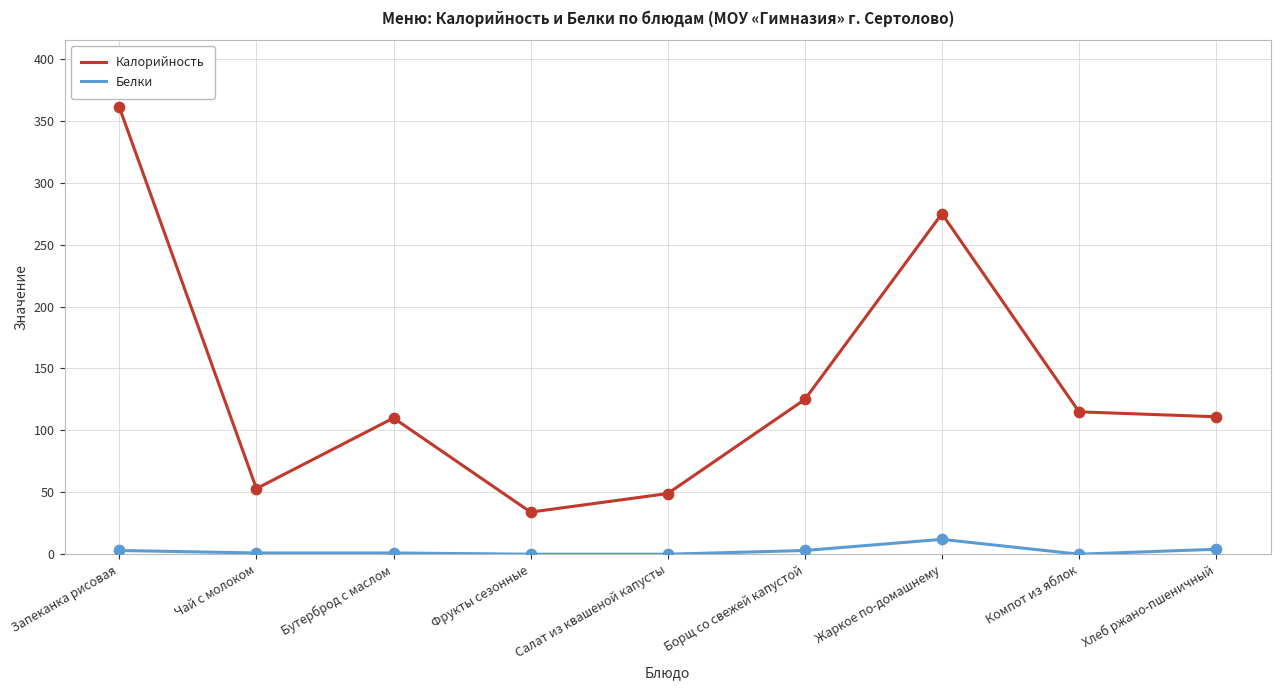

What is the spread (max minus min) of values at Жаркое по-домашнему?

263